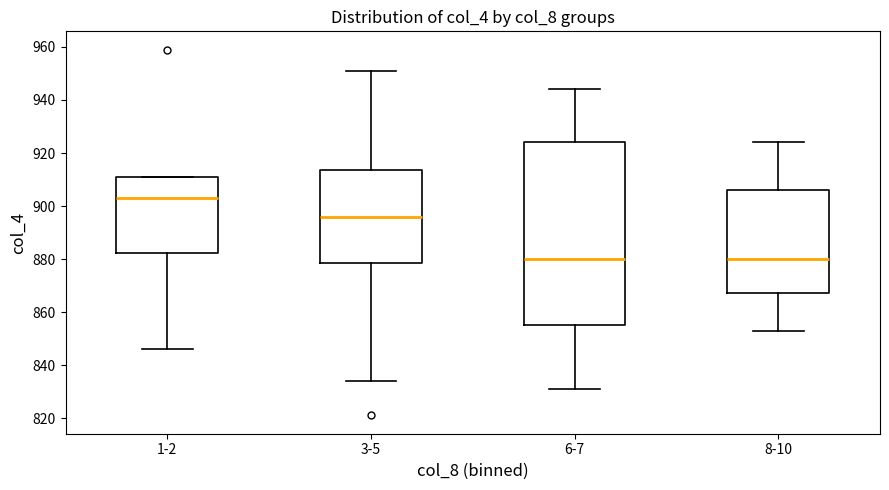

Which box's median line is the highest?

1-2